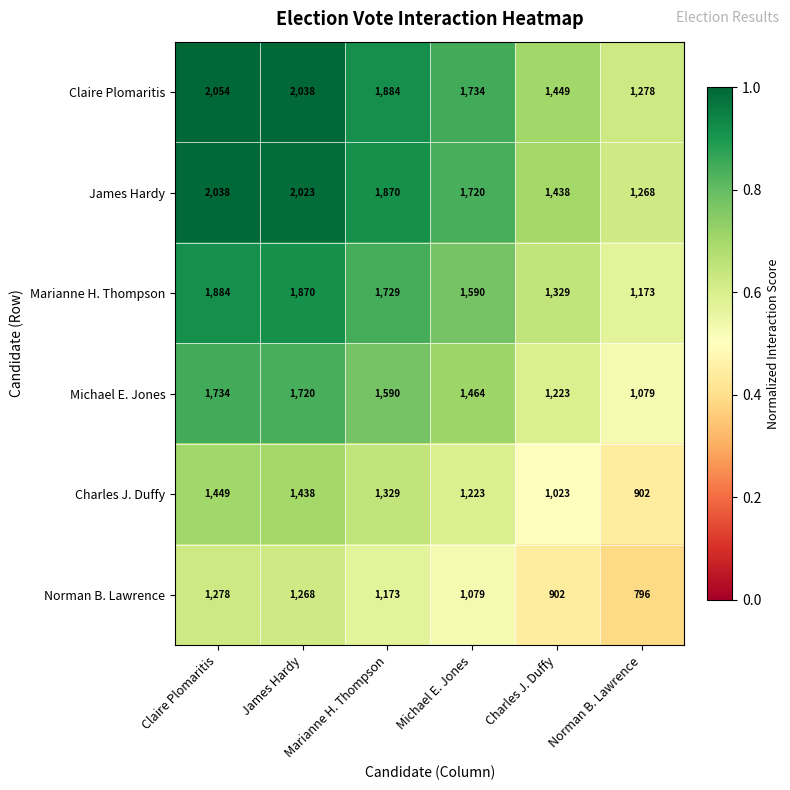

What is the maximum value shown in the chart?

2054